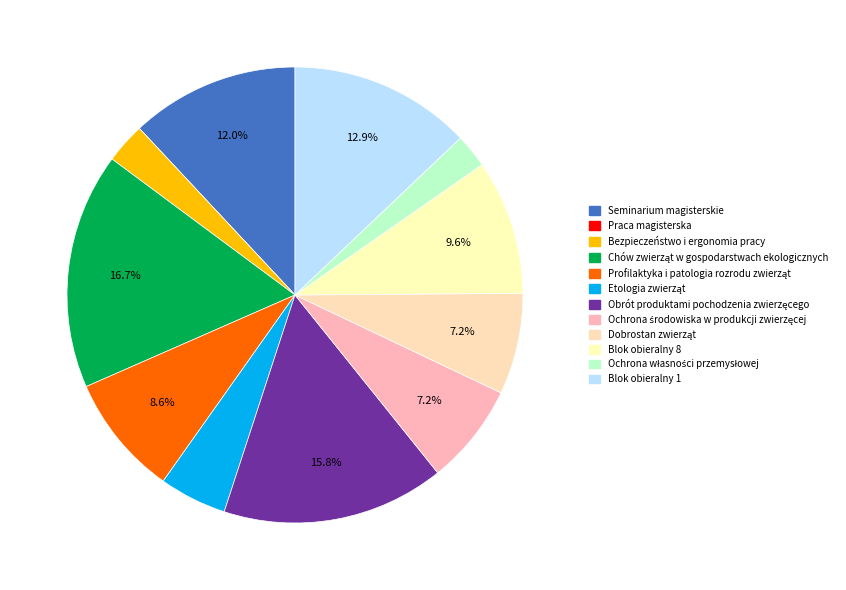

What is the change in value from Profilaktyka i patologia rozrodu zwierząt to Etologia zwierząt?

-8